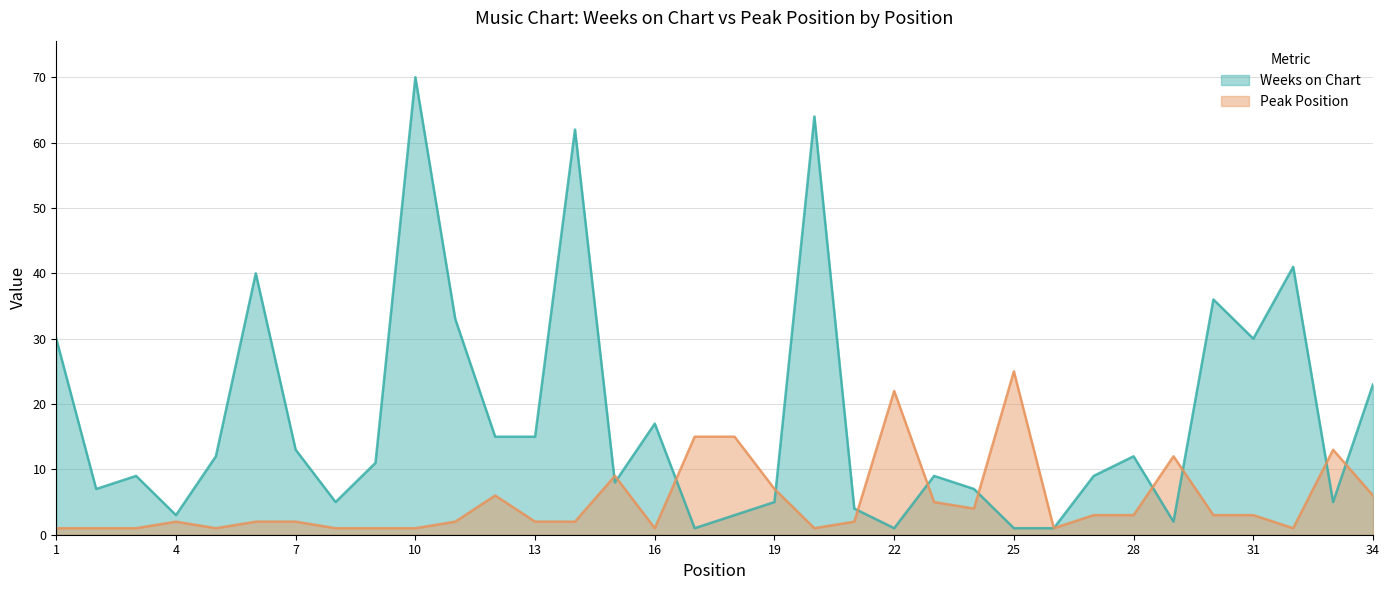

Reading left to right, list all the values displayed in this chart.

Weeks on Chart: 1=30	2=7	3=9	4=3	5=12	6=40	7=13	8=5	9=11	10=70	11=33	12=15	13=15	14=62	15=8	16=17	17=1	18=3	19=5	20=64	21=4	22=1	23=9	24=7	25=1	26=1	27=9	28=12	29=2	30=36	31=30	32=41	33=5	34=23
Peak Position: 1=1	2=1	3=1	4=2	5=1	6=2	7=2	8=1	9=1	10=1	11=2	12=6	13=2	14=2	15=9	16=1	17=15	18=15	19=7	20=1	21=2	22=22	23=5	24=4	25=25	26=1	27=3	28=3	29=12	30=3	31=3	32=1	33=13	34=6